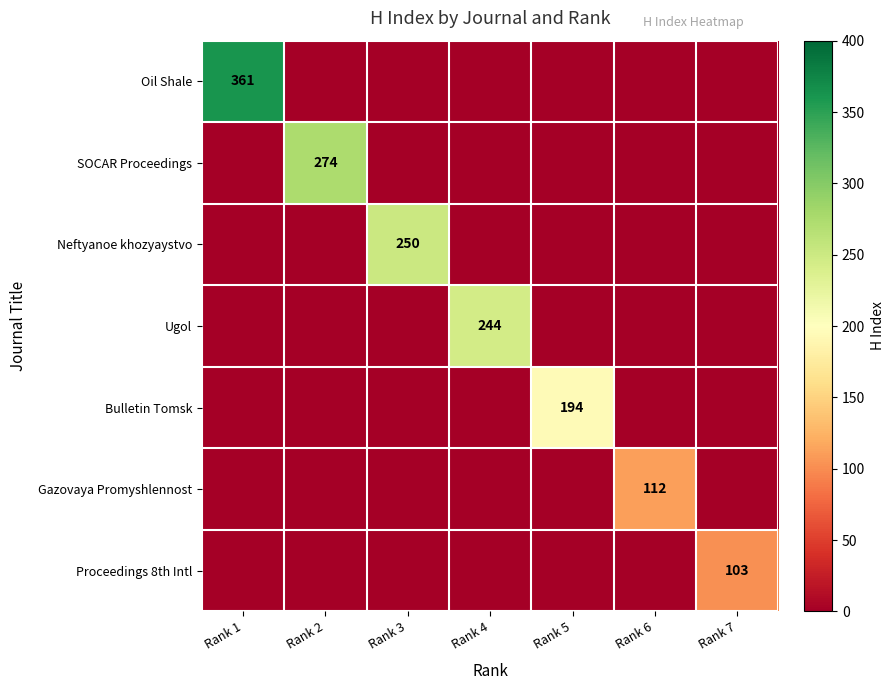

What is the total value across all series at Rank 3?

250